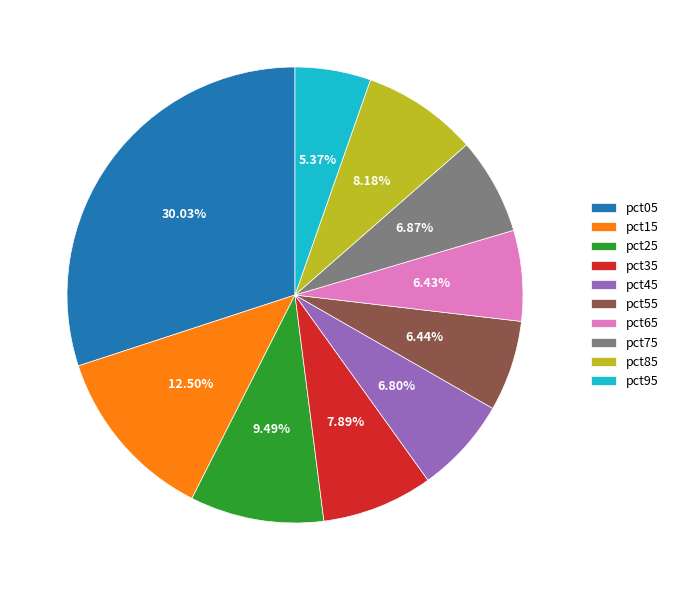

What is the ratio of the value at pct55 to the value at pct15?

0.5